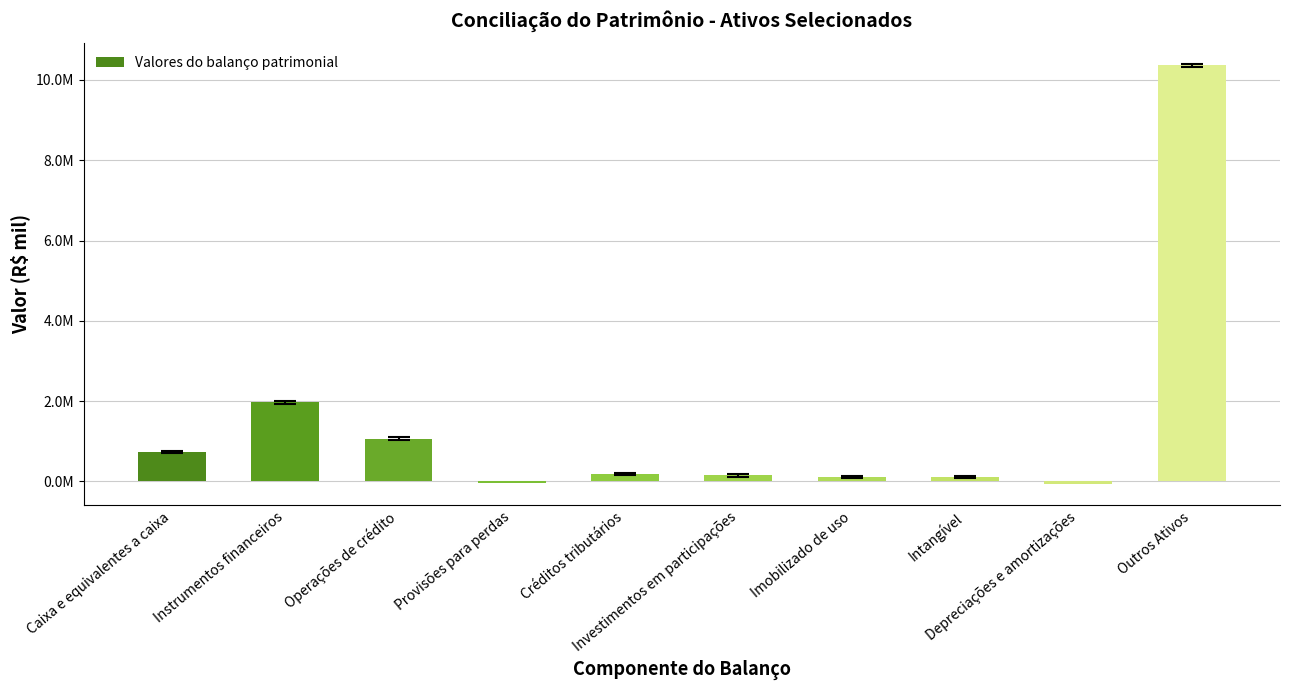

What is the ratio of the value at Intangível to the value at Caixa e equivalentes a caixa?

0.1